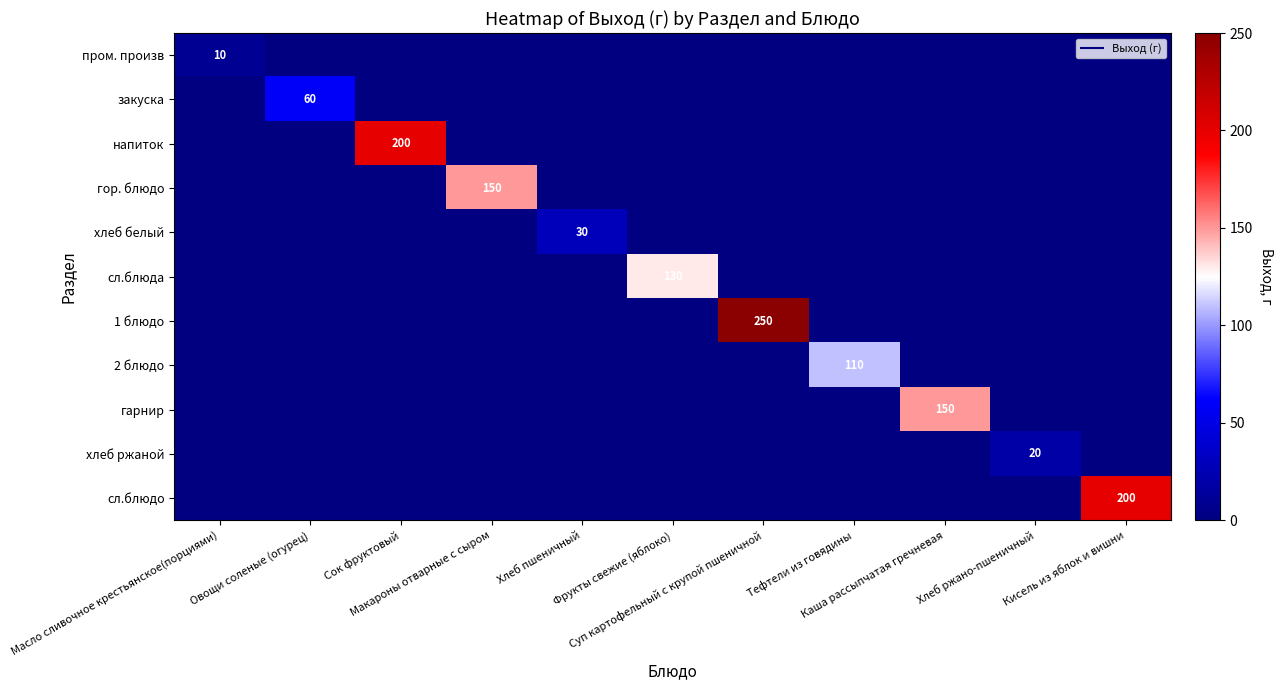

What is the highest value of the пром. произв series?

10